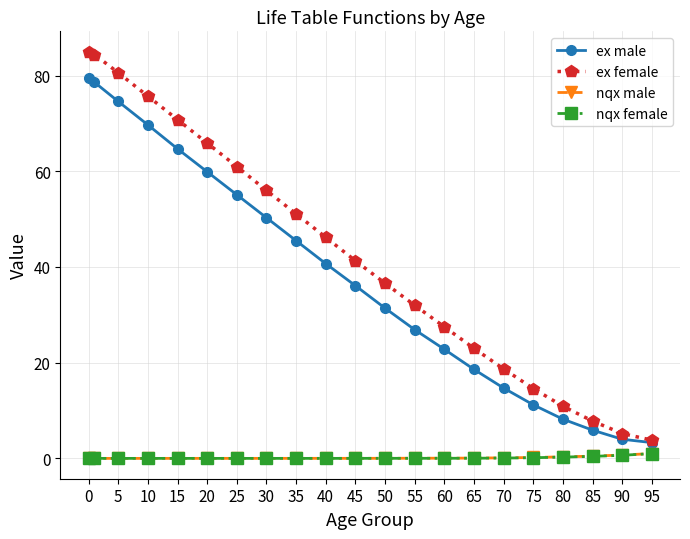

What is the maximum value shown in the chart?

85.0